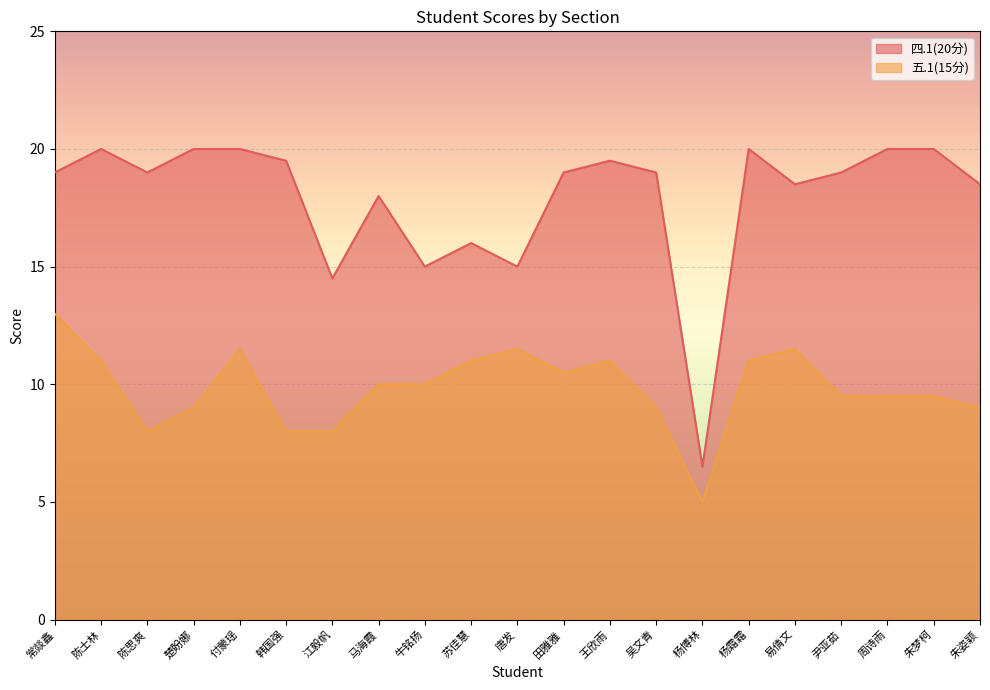

What is the maximum value shown in the chart?

20.0